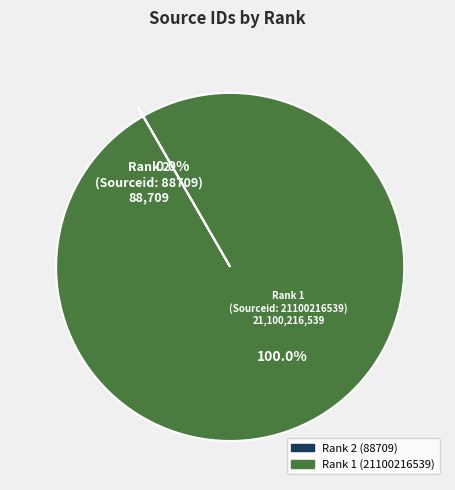

To the nearest percent, what is the average slice percentage?

50%